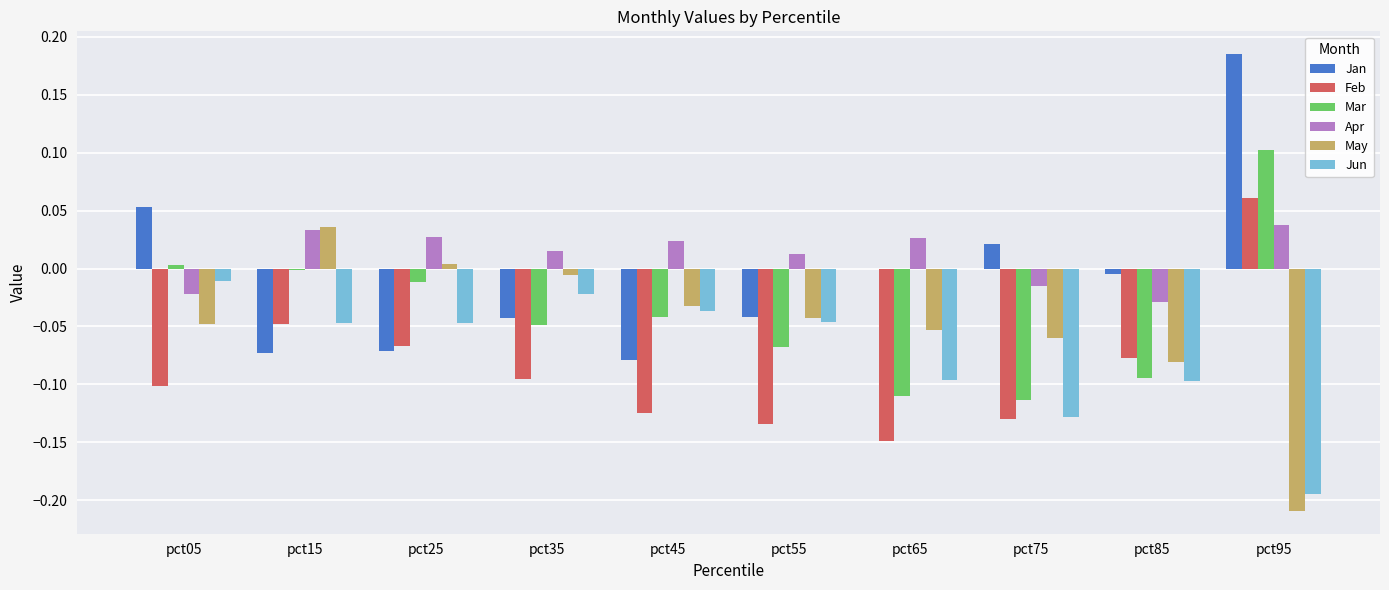

Which series has the largest range (max minus min)?

Jan